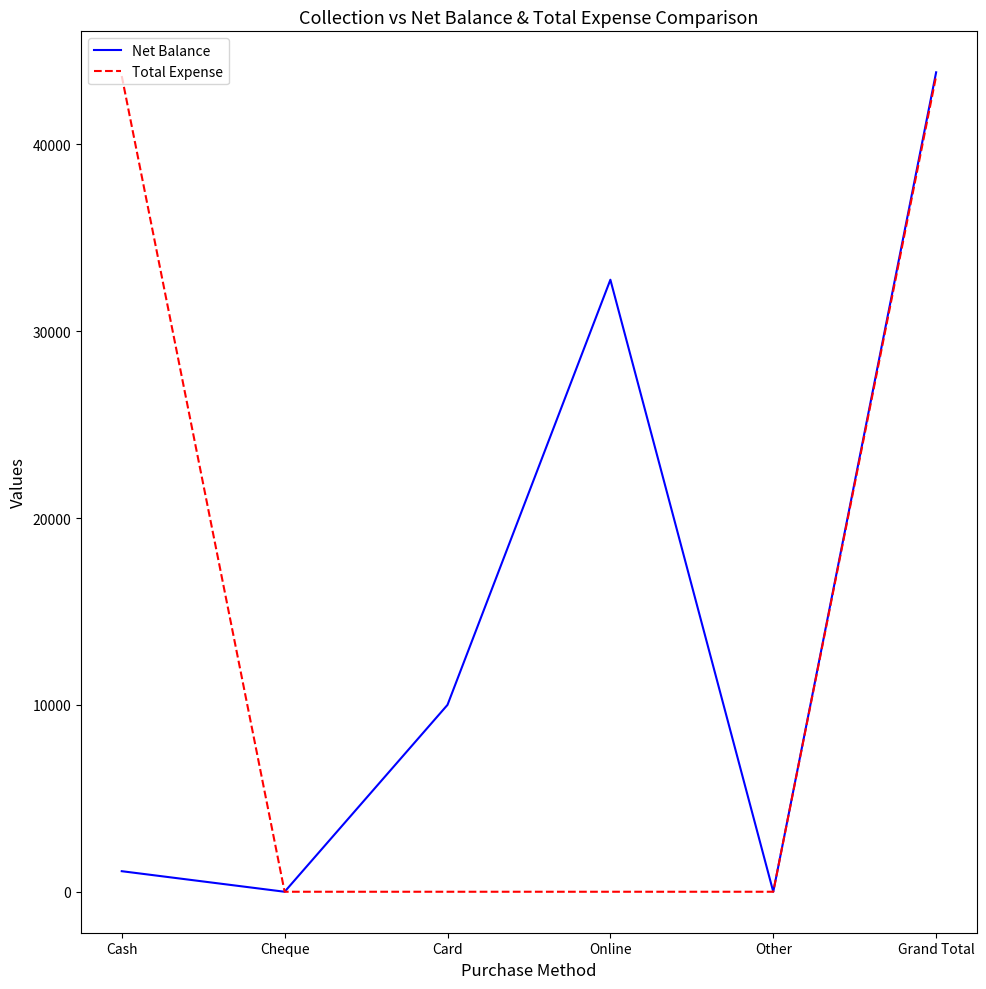

Between Other and Grand Total, which series saw the biggest shift?

Net Balance